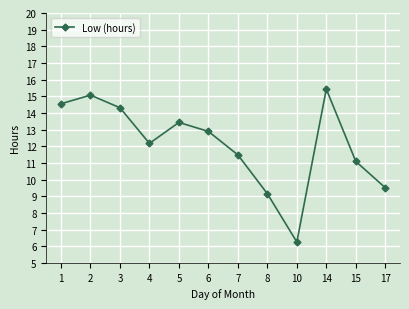

What is the average value?

12.1